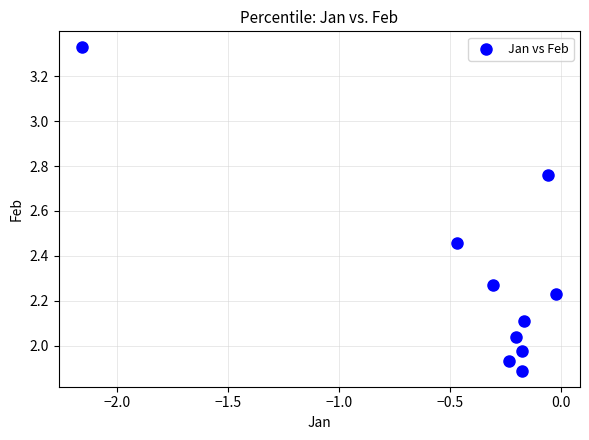

What is the range of X values (max minus min)?

2.1